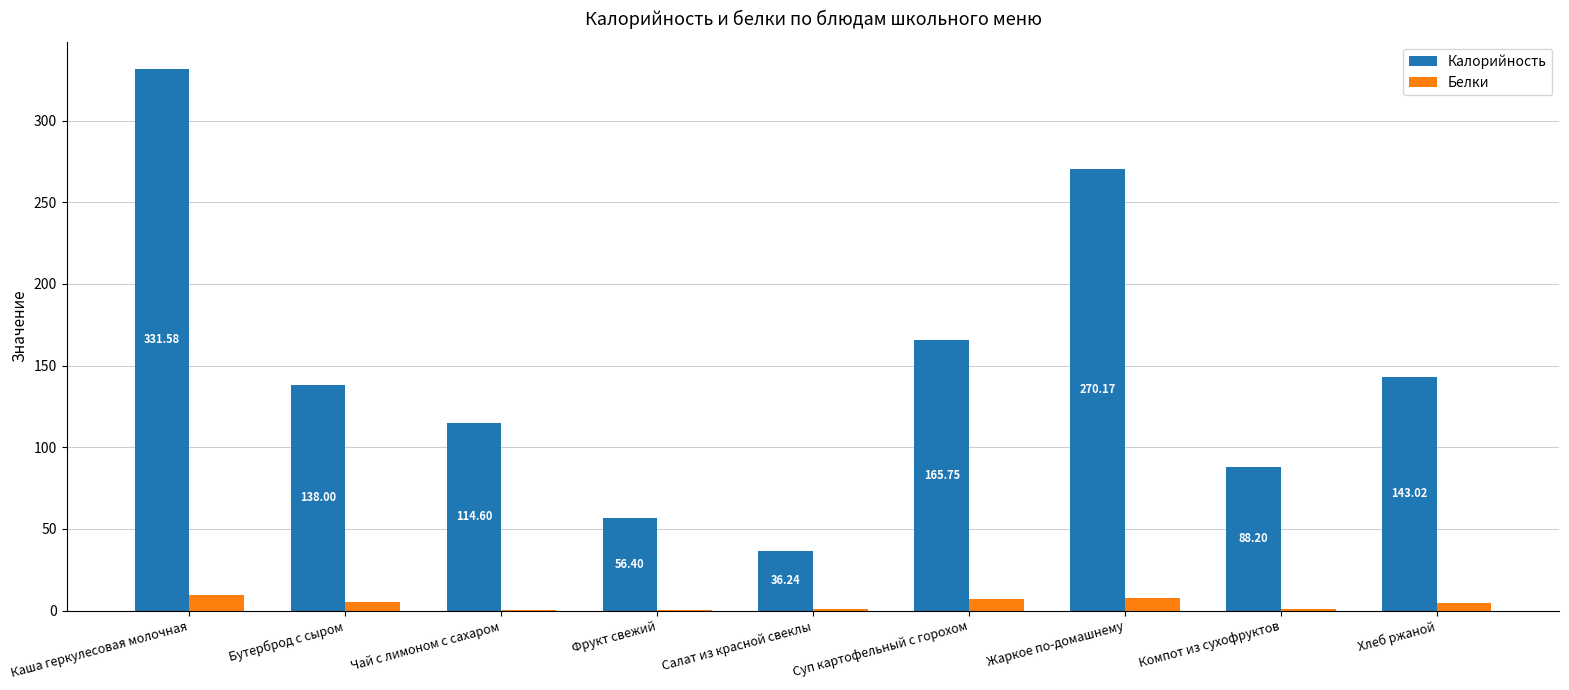

What is the difference between the Белки values at Бутерброд с сыром and Компот из сухофруктов?

4.4